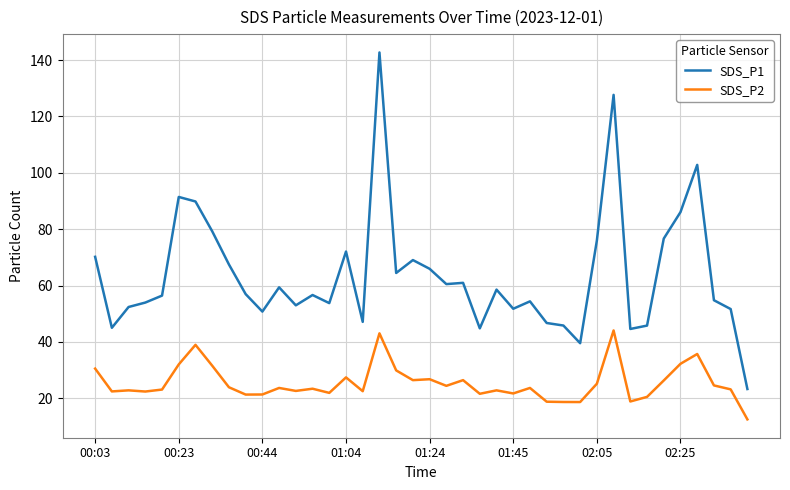

True or false: SDS_P2 and SDS_P1 intersect in this chart.

False